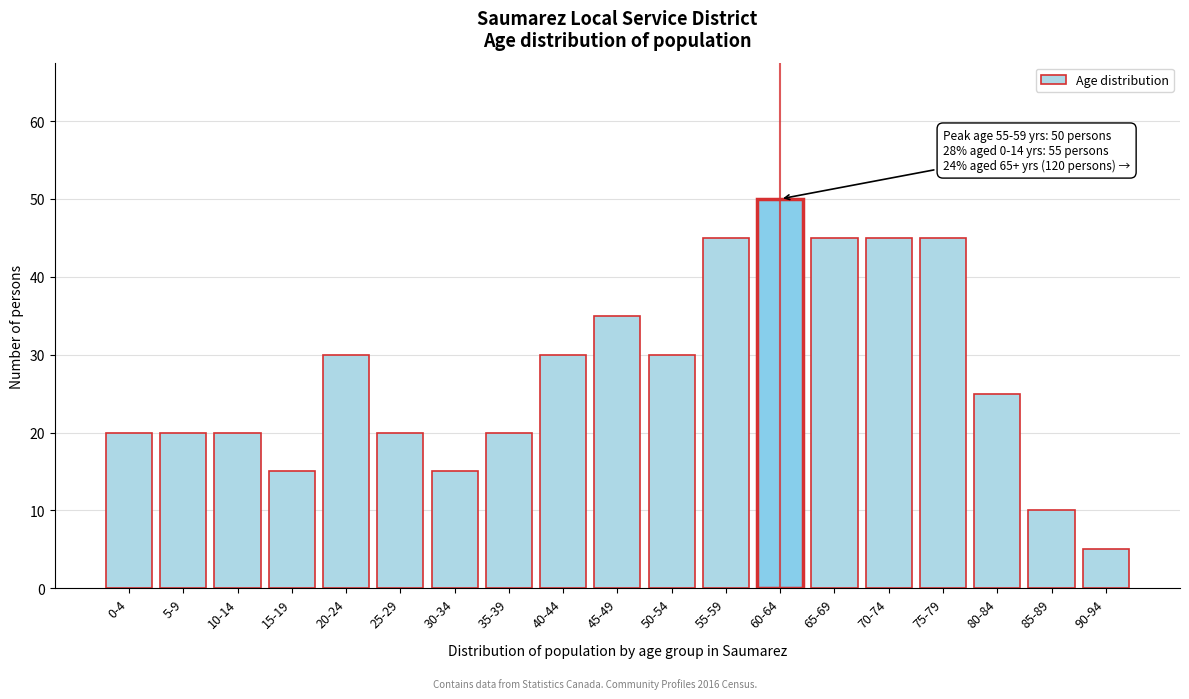

Reading left to right, transcribe all the data shown in this chart.

20	20	20	15	30	20	15	20	30	35	30	45	50	45	45	45	25	10	5